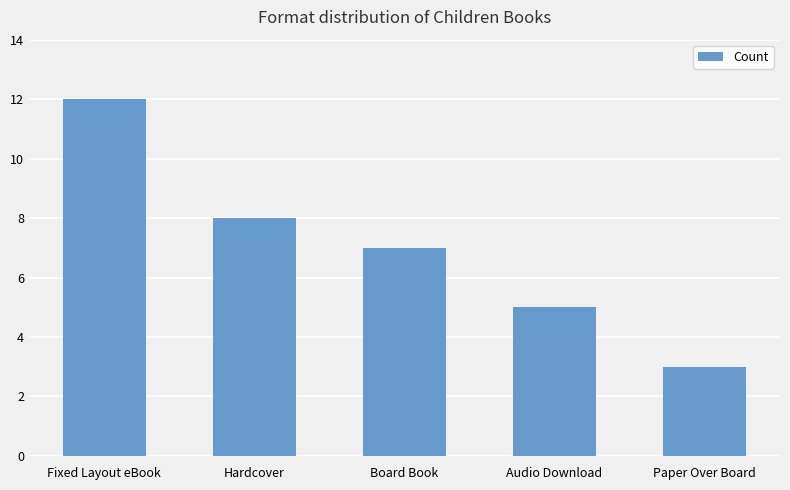

What is the smallest value displayed?

3